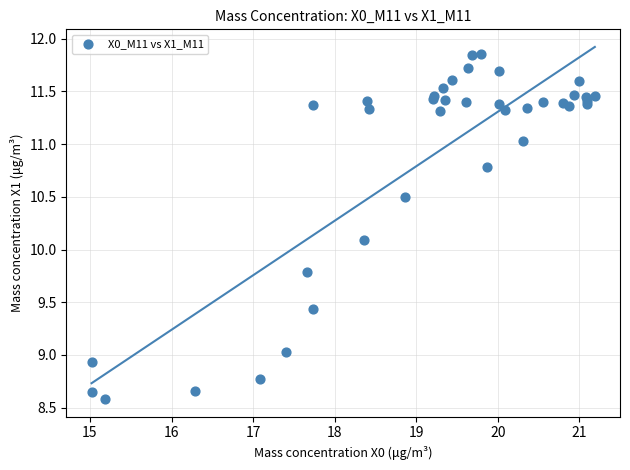

What Y value in the scatter plot is closest to 10?

10.1